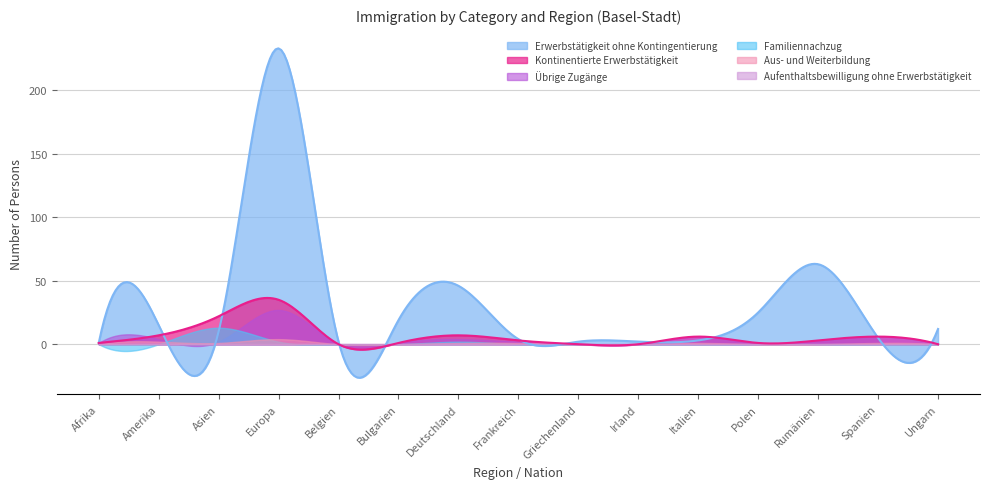

Which has a higher value, Frankreich or Irland?

Frankreich